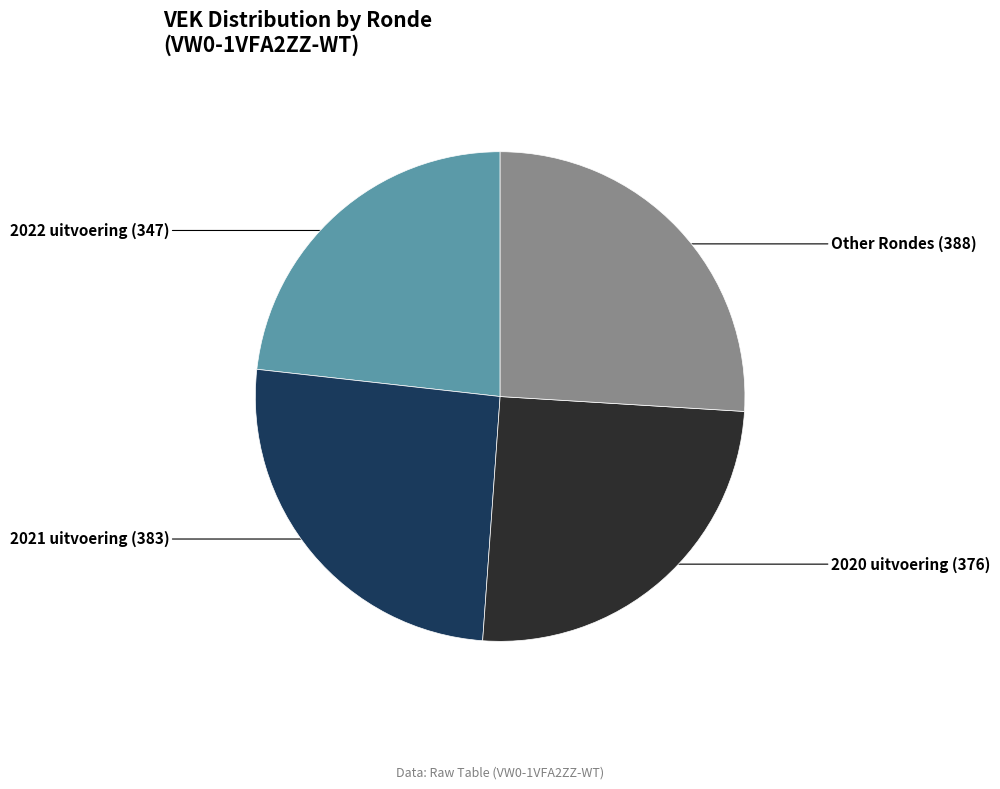

Is it true that 2020 uitvoering is 25% of the pie?

True